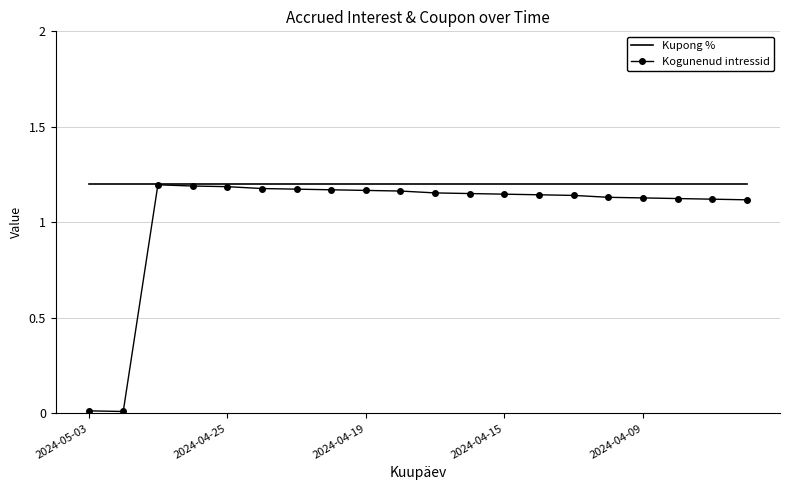

Which series has the largest total across all categories?

Kupong %